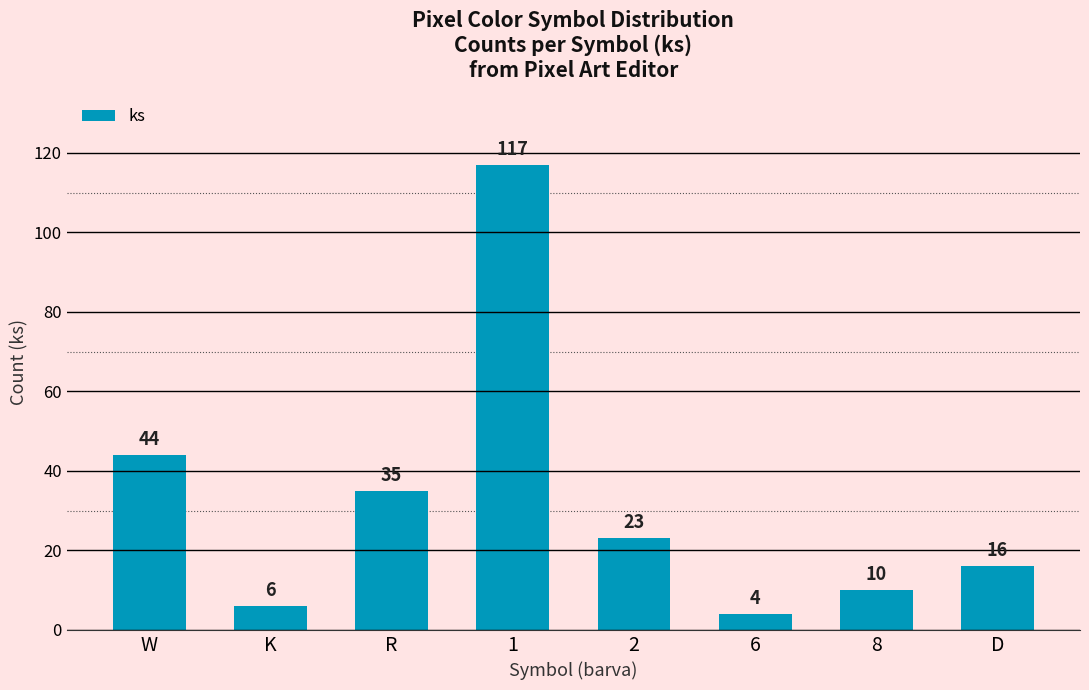

What is the value of the 8th bar from the left?

16